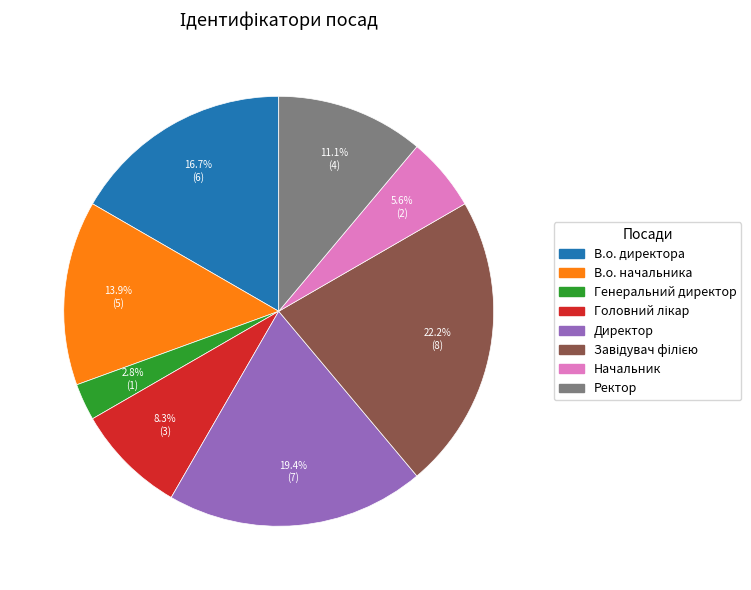

Does Директор represent more than half of the total?

No